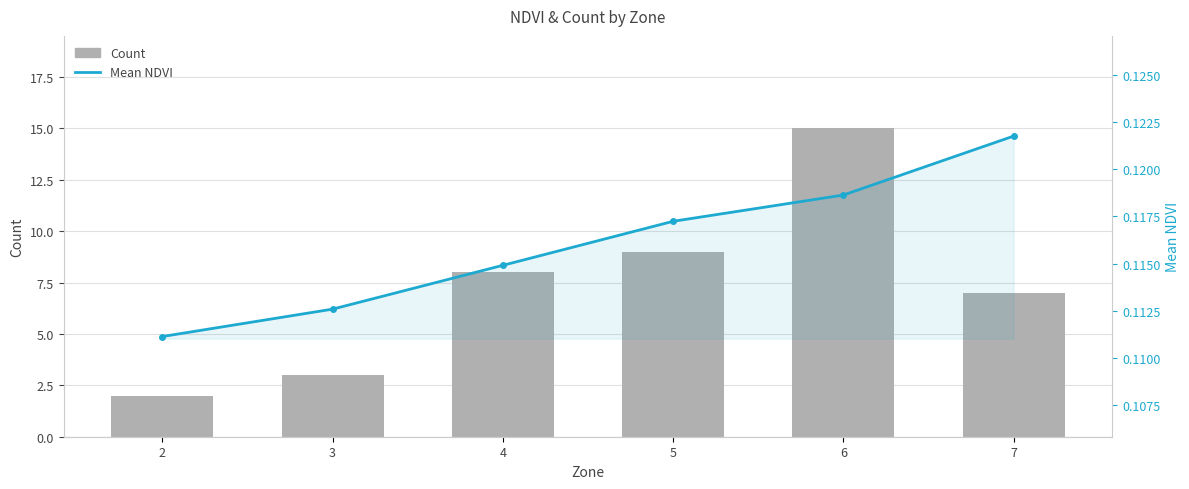

Is the value of Count at 4 greater than the value of Mean NDVI at 3?

Yes